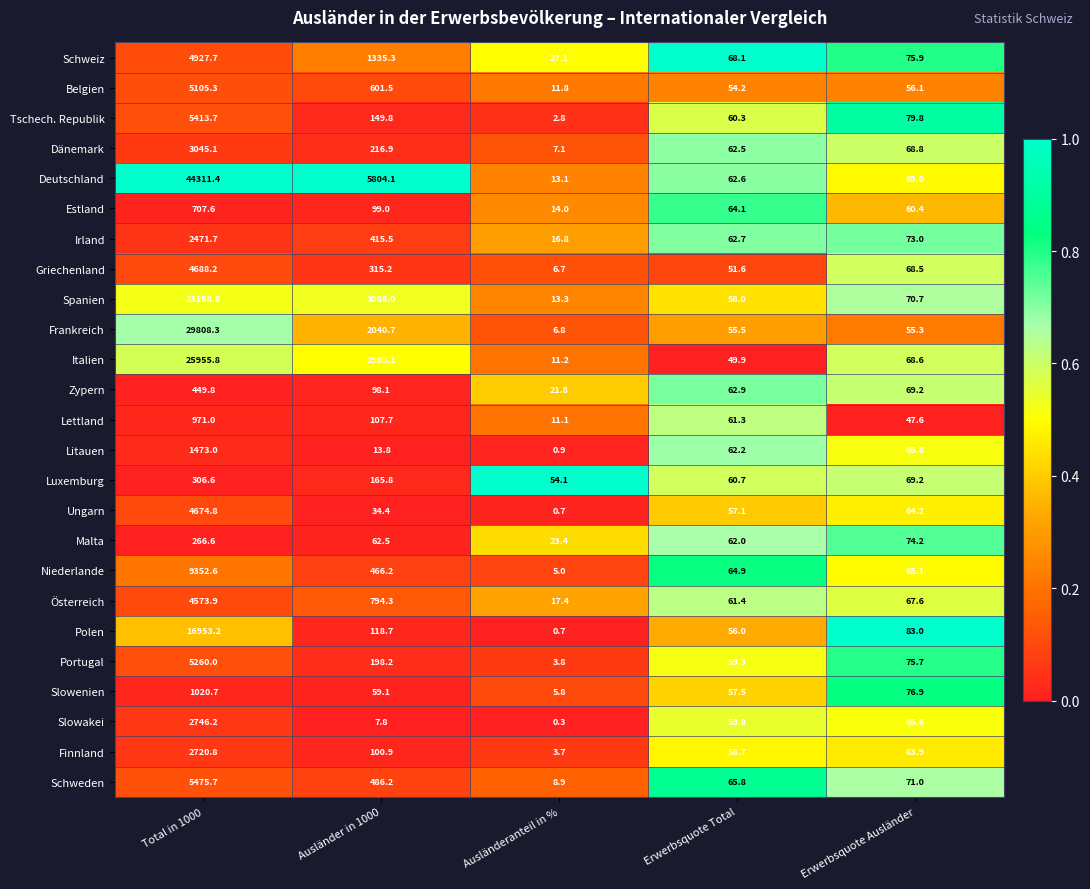

True or false: Malta has a value of 35.8 at Ausländer in 1000.

False